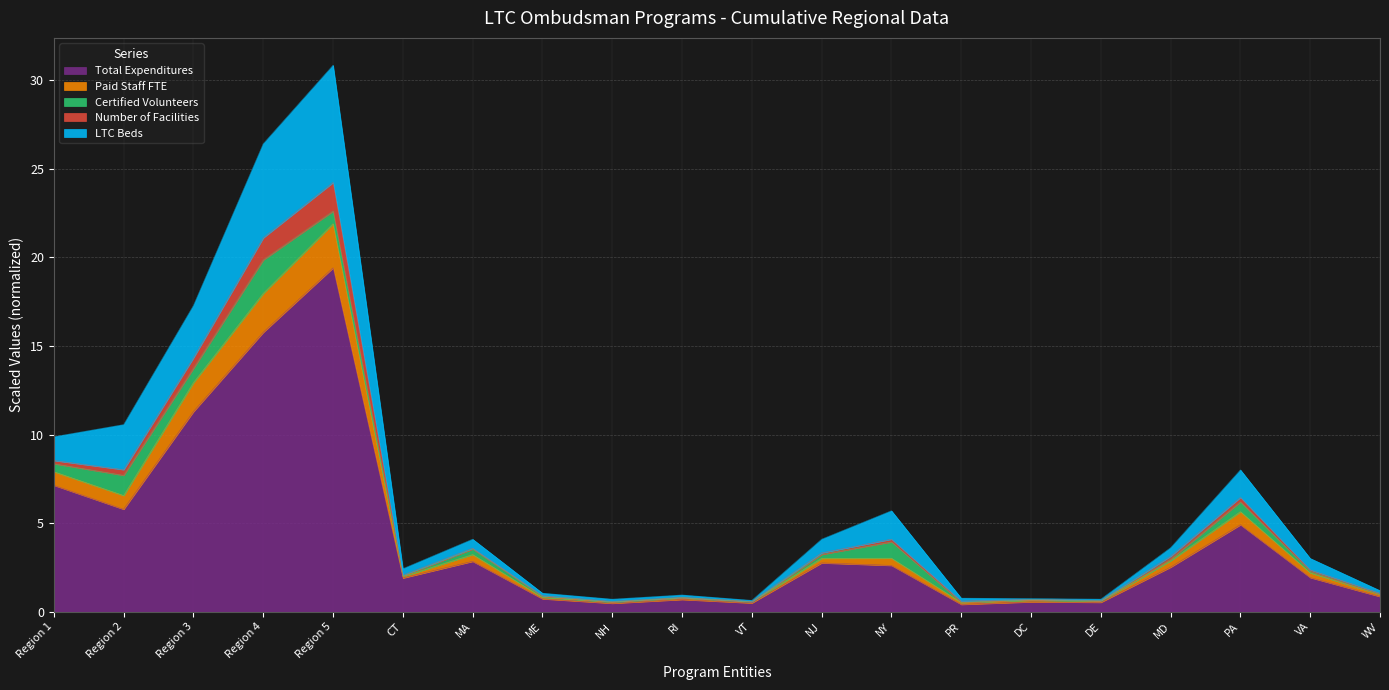

The value of Total Expenditures at Region 5 is 8.0. True or false?

False